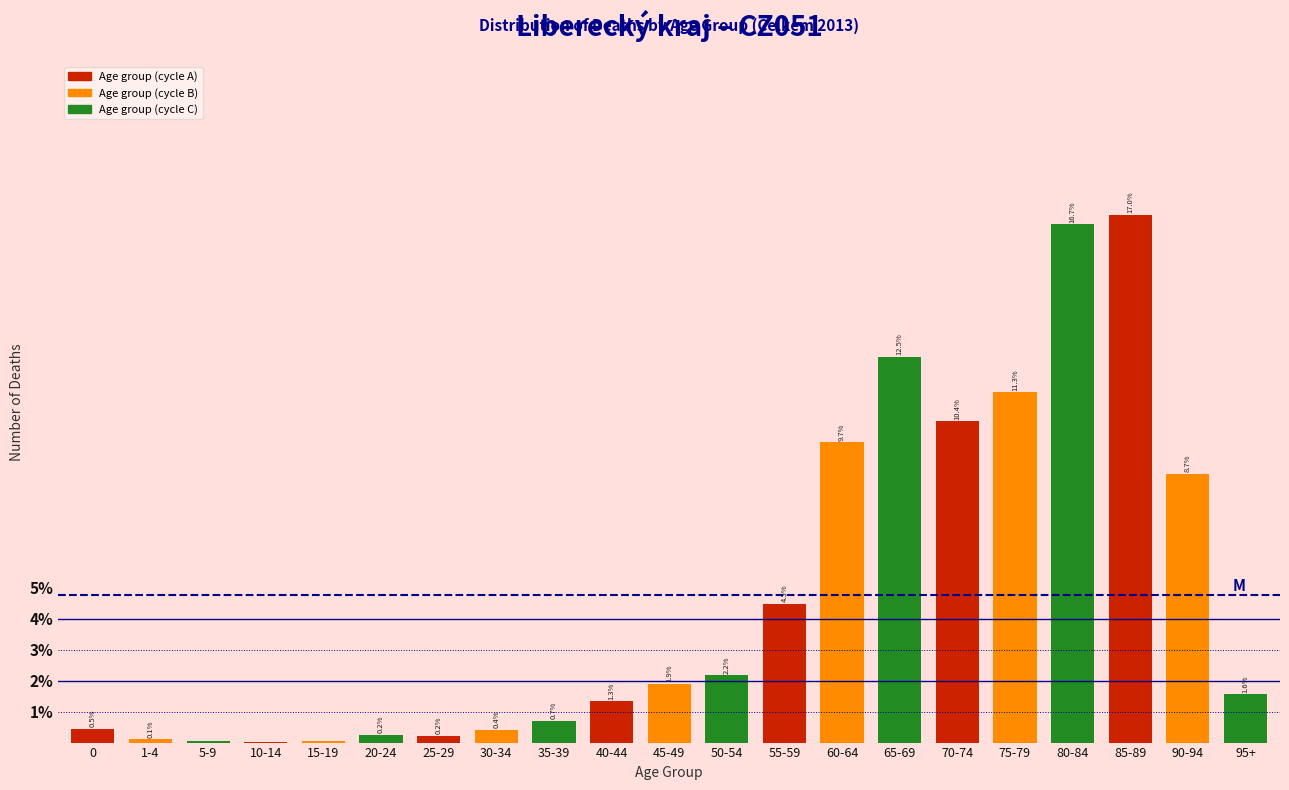

The value at 65-69 is 8.6. True or false?

False